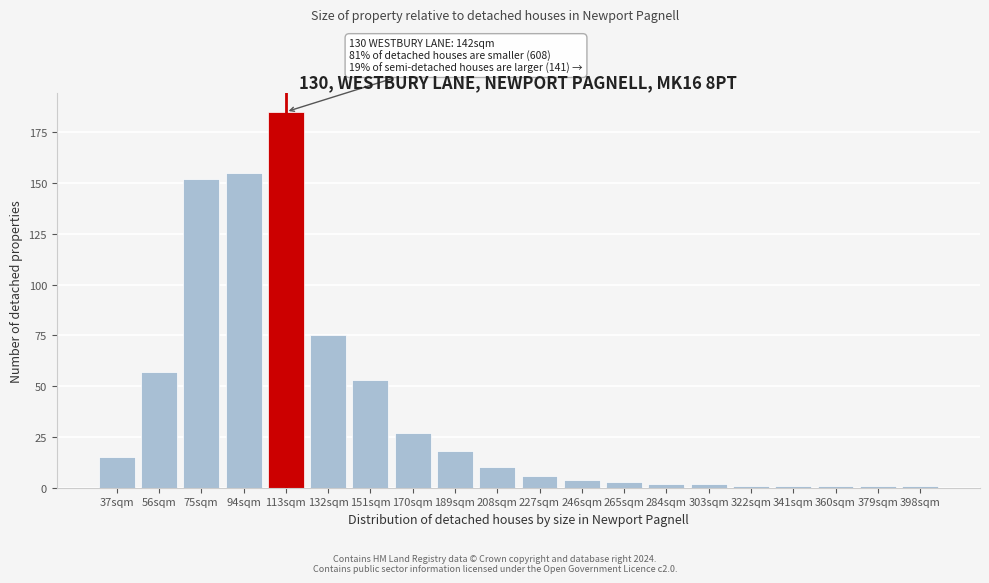

Reading left to right, what are all the values shown in this chart?

37sqm=15	56sqm=57	75sqm=152	94sqm=155	113sqm=185	132sqm=75	151sqm=53	170sqm=27	189sqm=18	208sqm=10	227sqm=6	246sqm=4	265sqm=3	284sqm=2	303sqm=2	322sqm=1	341sqm=1	360sqm=1	379sqm=1	398sqm=1